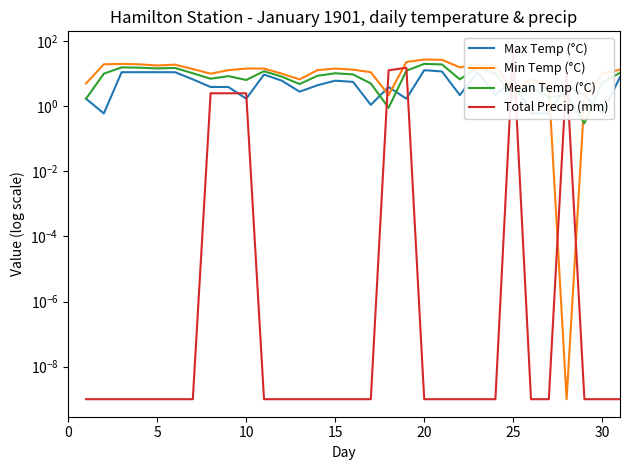

What are all the series names shown in the legend?

Max Temp (°C), Min Temp (°C), Mean Temp (°C), Total Precip (mm)